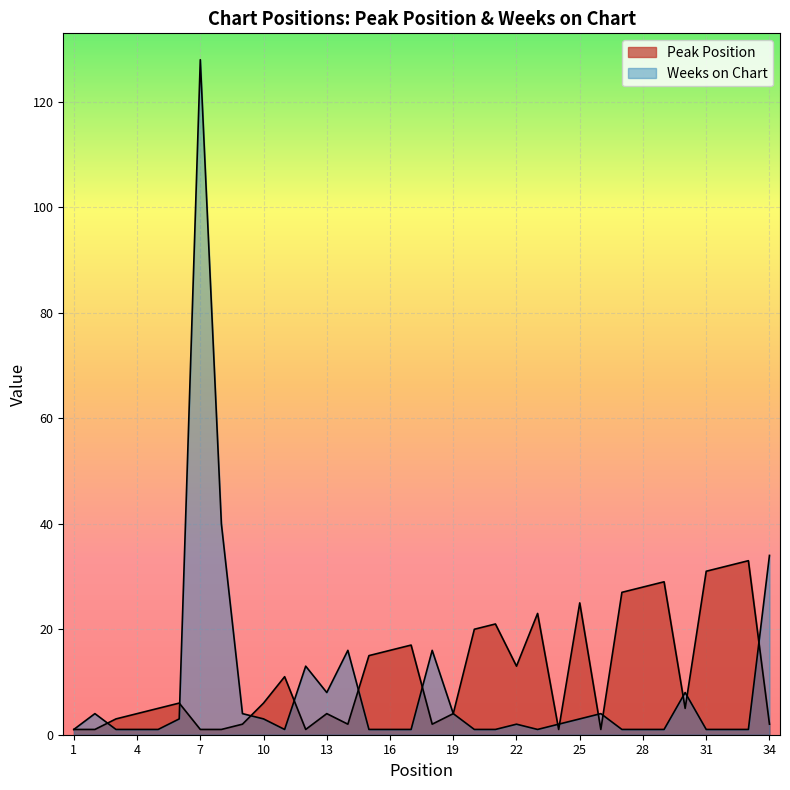

At which category does the chart reach its minimum across all series?

1